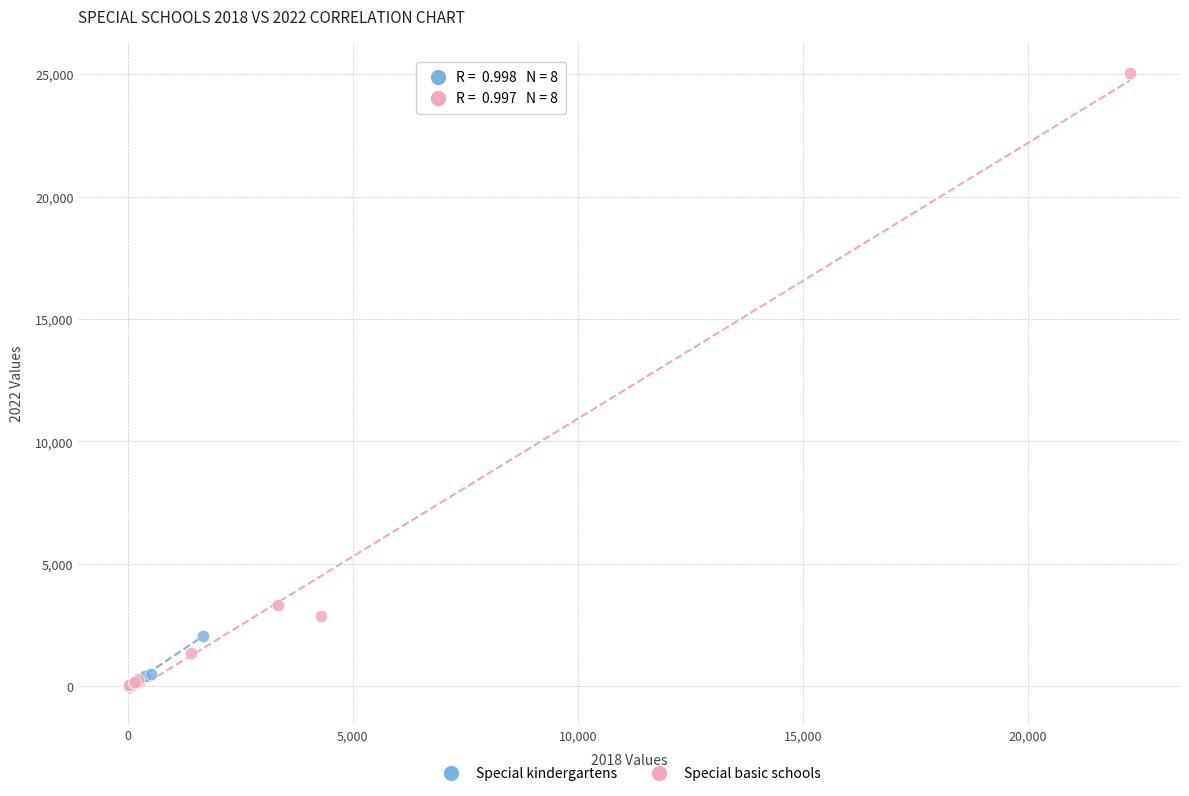

Which series reaches the maximum Y coordinate?

Special basic schools